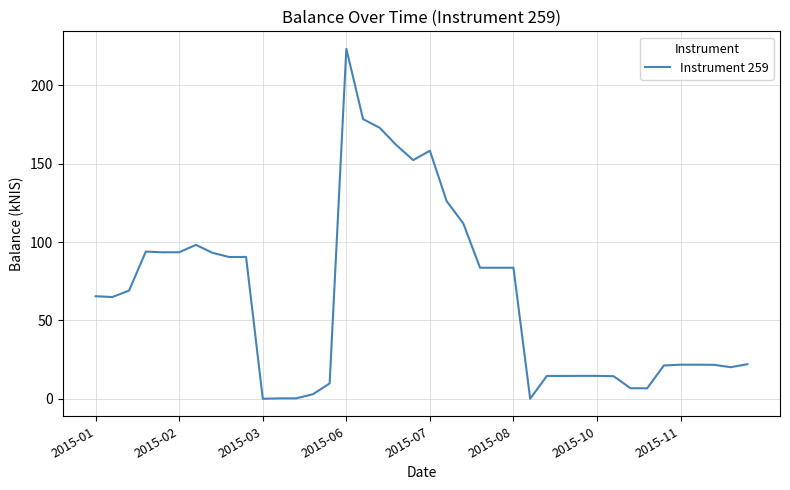

True or false: the data has more than 0 interior local peaks.

True